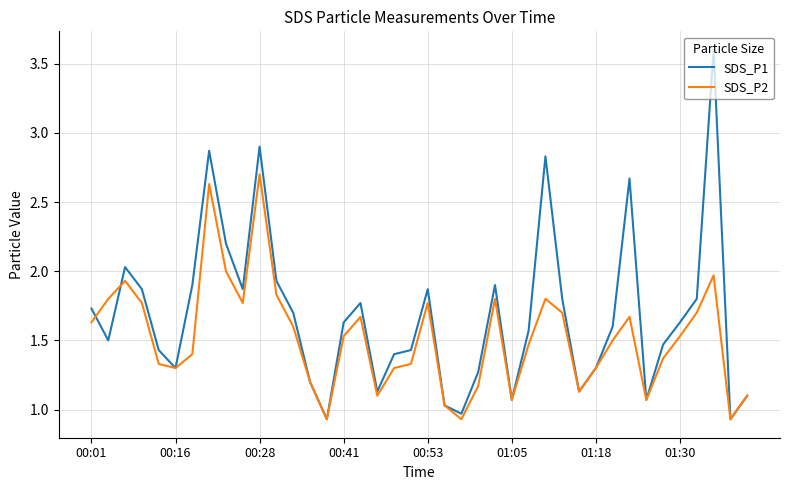

In SDS_P1, how many points are lower than both neighbors (excluding endpoints)?

10